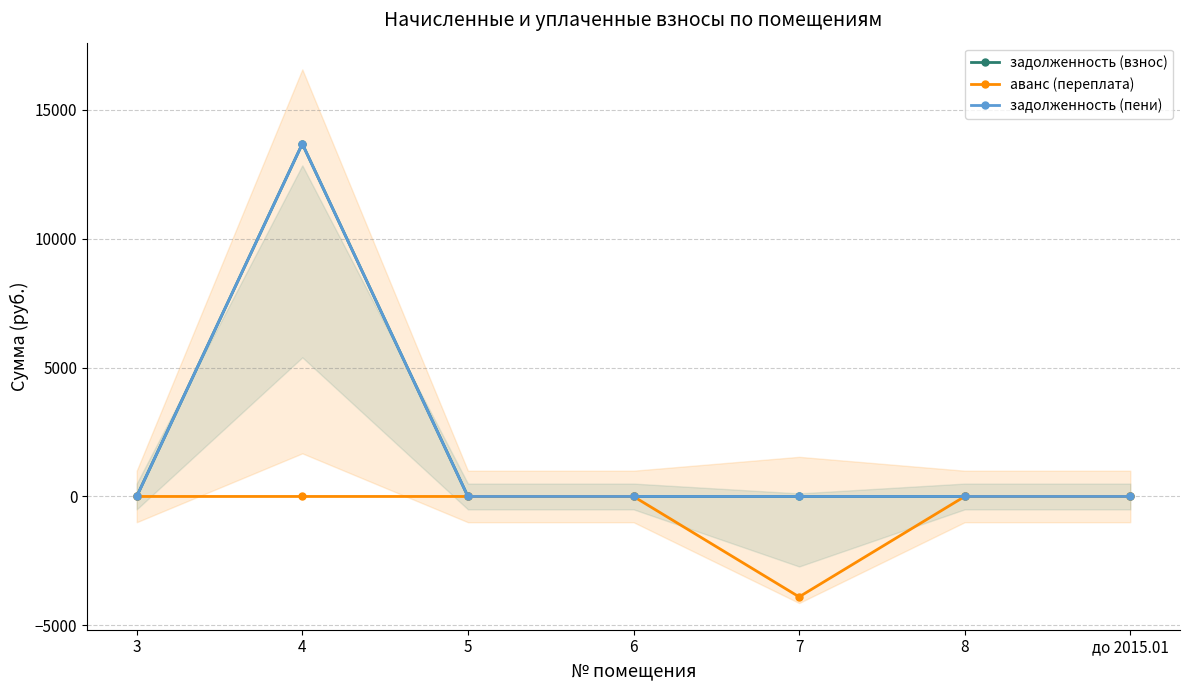

What position from the right is до 2015.01?

1